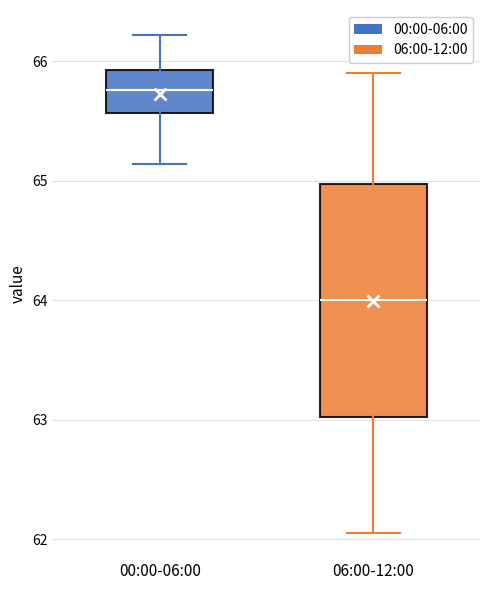

Reading left to right, transcribe this box plot: for each box, give where its median line is, the range the box spans, and where its two whiskers end, as read against the y-axis. The values are not printed on the chart, so give them approximately, as read against the axis.

00:00-06:00: median 65.8, box 65.6 to 65.9, whiskers 65.1 to 66.2
06:00-12:00: median 64.0, box 63.0 to 65.0, whiskers 62.1 to 65.9